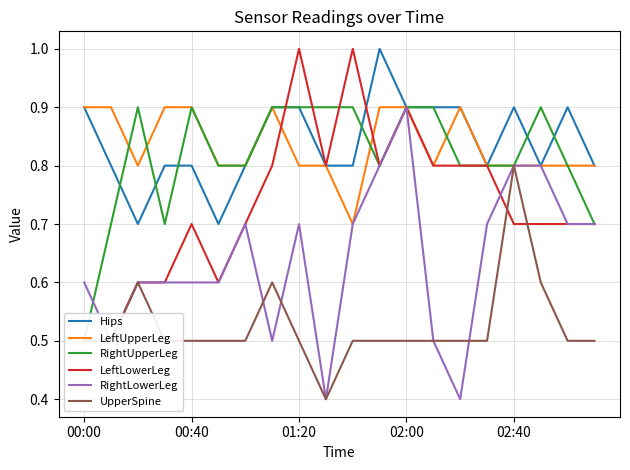

Reading right to left, list all the values displayed in this chart.

Hips: 0.8	0.9	0.8	0.9	0.8	0.9	0.9	0.9	1.0	0.8	0.8	0.9	0.9	0.8	0.7	0.8	0.8	0.7	0.8	0.9
LeftUpperLeg: 0.8	0.8	0.8	0.8	0.8	0.9	0.8	0.9	0.9	0.7	0.8	0.8	0.9	0.8	0.8	0.9	0.9	0.8	0.9	0.9
RightUpperLeg: 0.7	0.8	0.9	0.8	0.8	0.8	0.9	0.9	0.8	0.9	0.9	0.9	0.9	0.8	0.8	0.9	0.7	0.9	0.7	0.5
LeftLowerLeg: 0.7	0.7	0.7	0.7	0.8	0.8	0.8	0.9	0.8	1.0	0.8	1.0	0.8	0.7	0.6	0.7	0.6	0.6	0.5	0.5
RightLowerLeg: 0.7	0.7	0.8	0.8	0.7	0.4	0.5	0.9	0.8	0.7	0.4	0.7	0.5	0.7	0.6	0.6	0.6	0.6	0.5	0.6
UpperSpine: 0.5	0.5	0.6	0.8	0.5	0.5	0.5	0.5	0.5	0.5	0.4	0.5	0.6	0.5	0.5	0.5	0.5	0.6	0.5	0.5